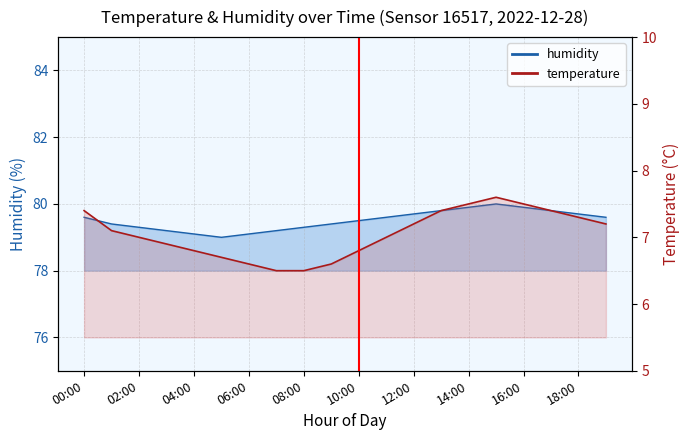

At 19:00, list the series in order from largest to smallest.

humidity, temperature